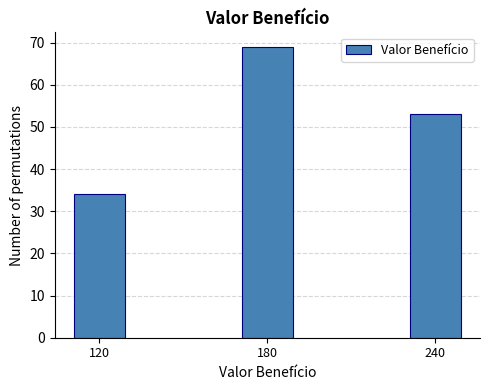

Reading left to right, extract all data points from this chart.

120=34	180=69	240=53